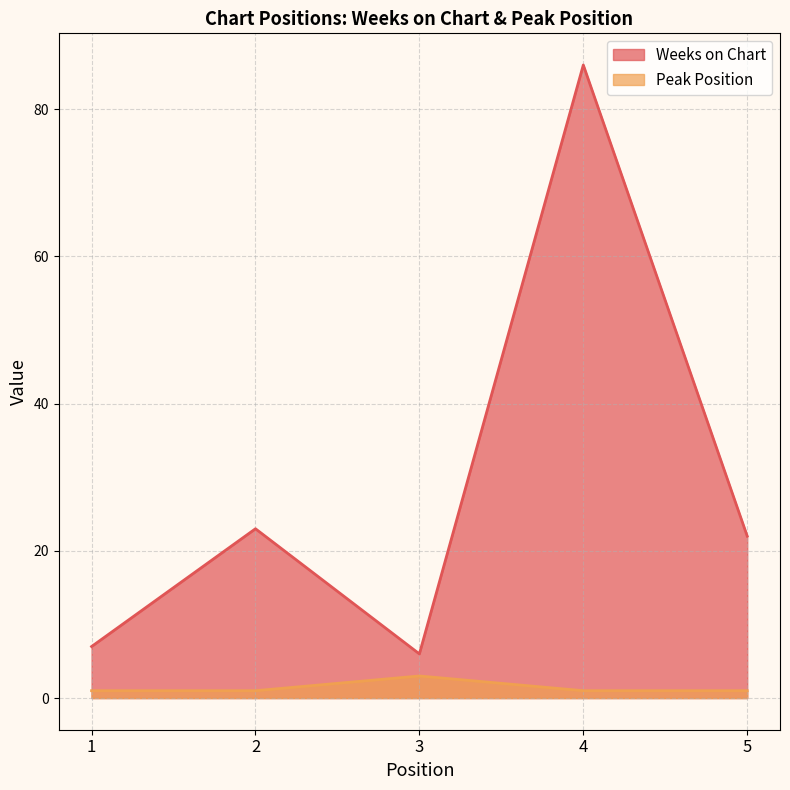

Reading left to right, extract all data points from this chart.

Weeks on Chart: 7	23	6	86	22
Peak Position: 1	1	3	1	1